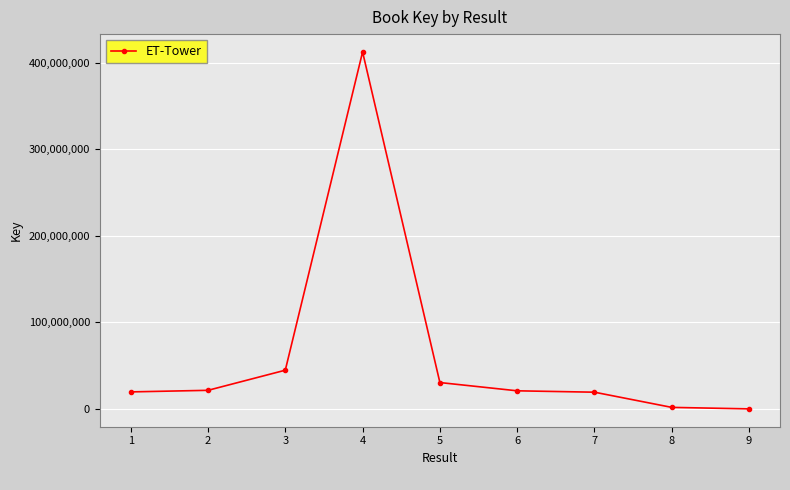

What is the maximum value shown in the chart?

412394819